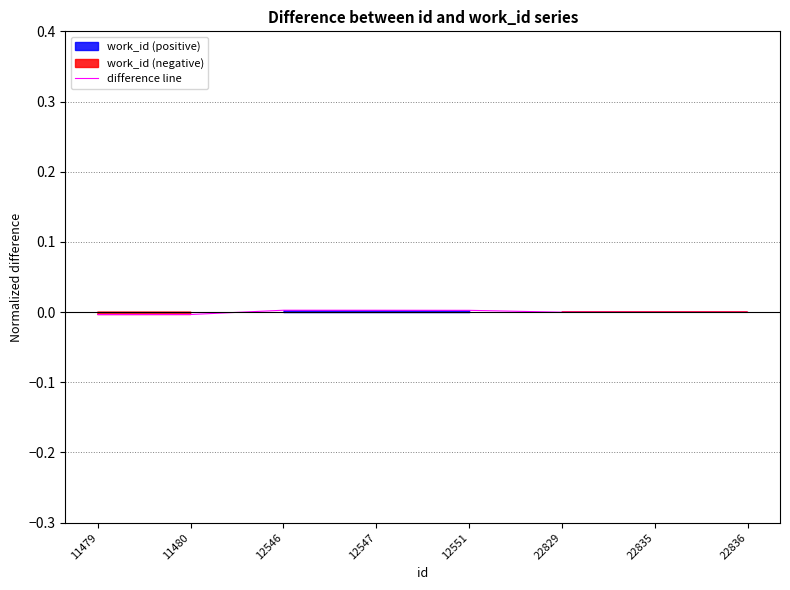

Is it true that difference line equals -0.0 at 22835?

True